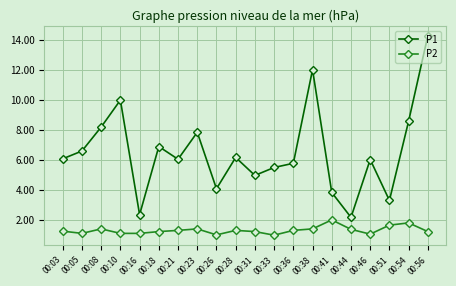

List the series in order of their overall mean, highest first.

P1, P2